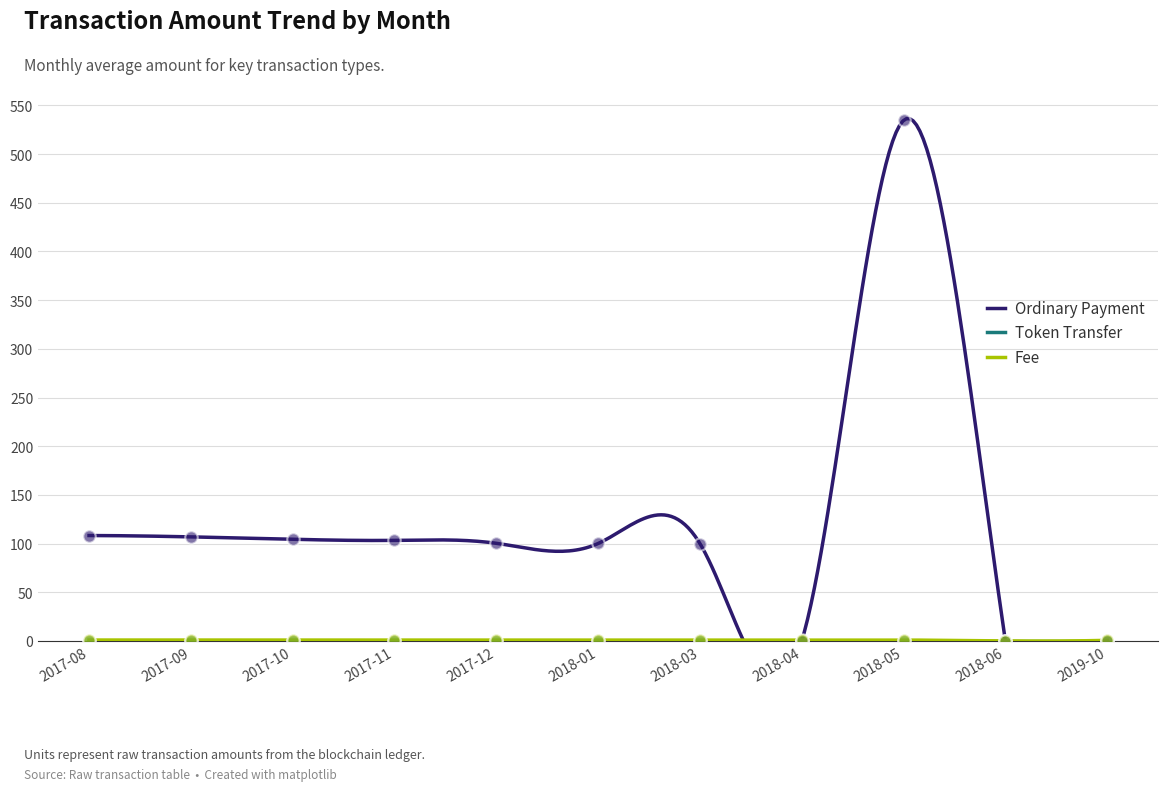

Which series has the largest total across all categories?

Ordinary Payment